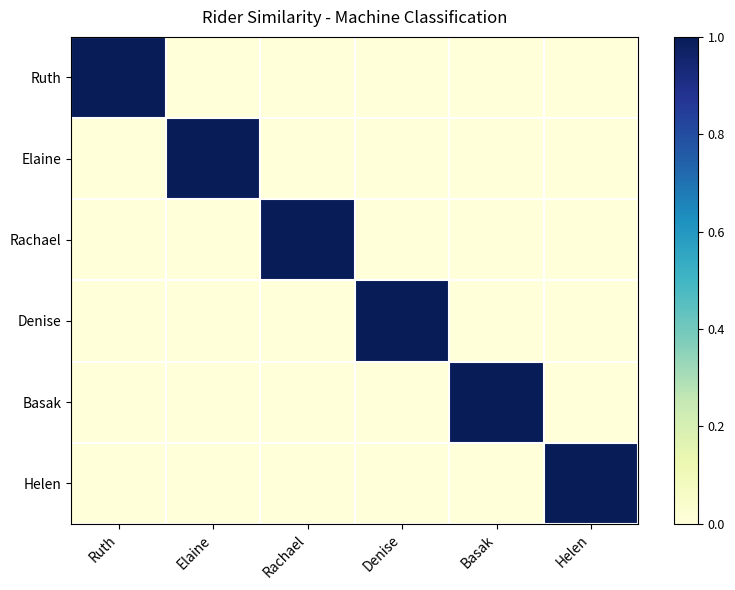

Which category has the highest value across all series?

Ruth